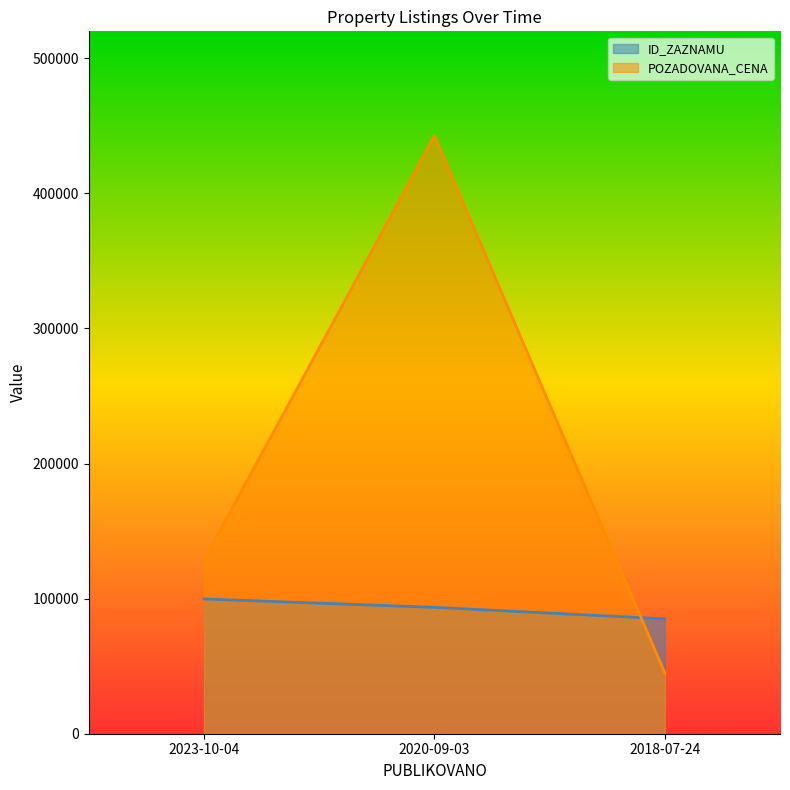

How many distinct data groups are displayed?

2